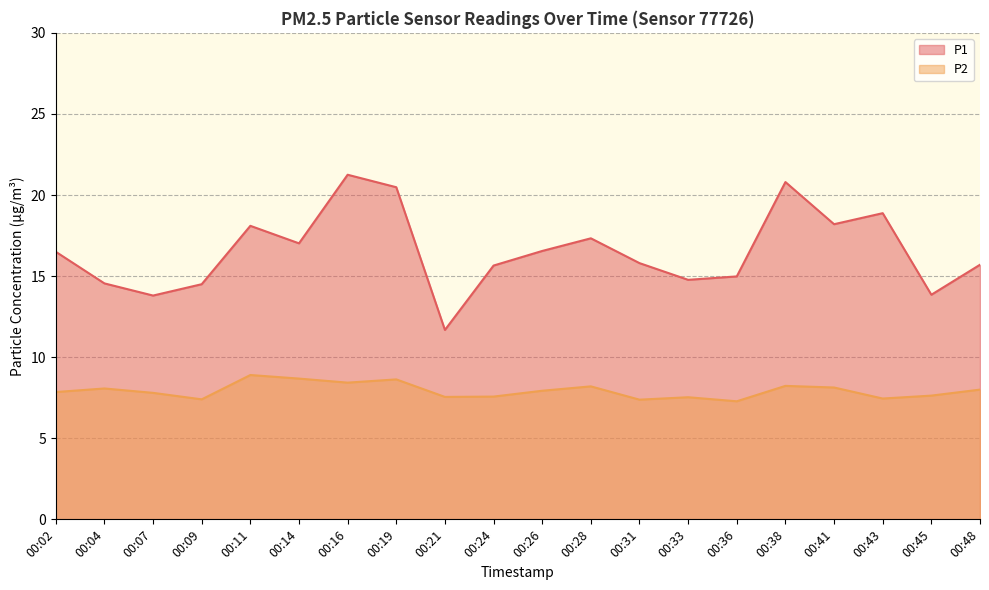

The value of P2 at 00:26 is 4.8. True or false?

False